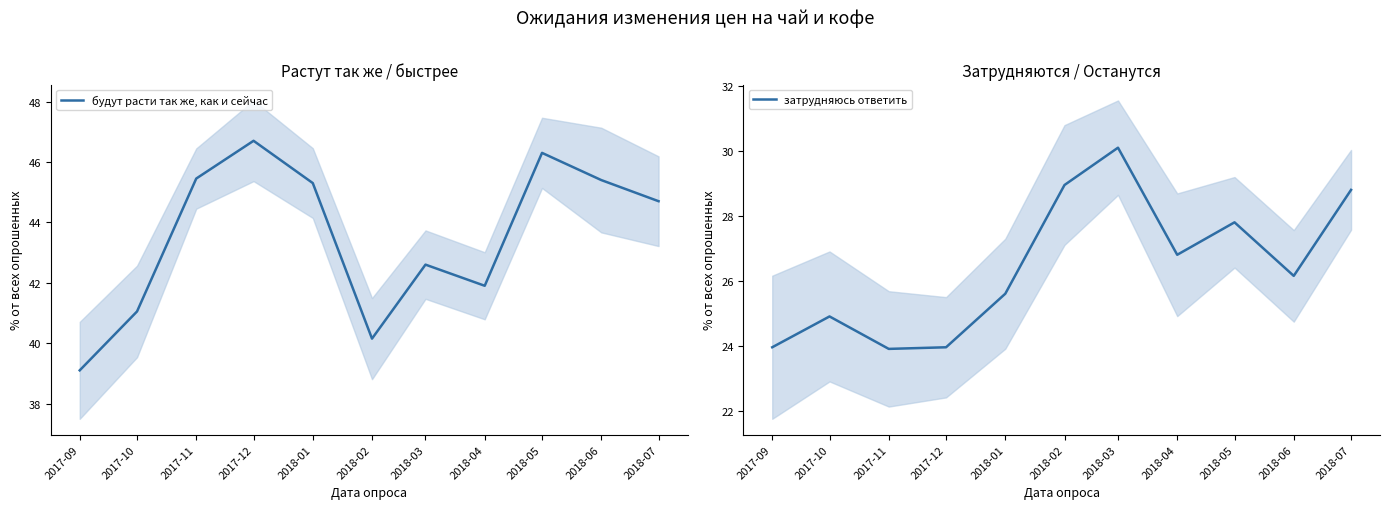

What is the difference between the maximum and minimum values in the будут расти так же, как и сейчас series?

7.6